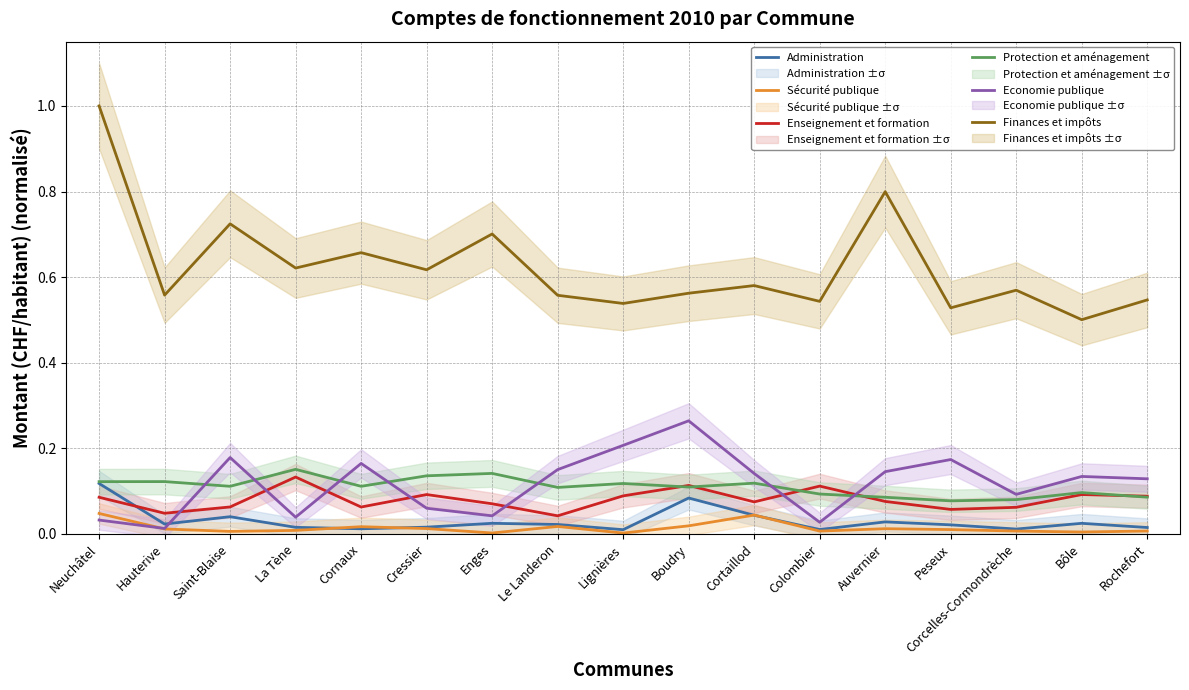

The Administration series shows 0.0 at Cressier. True or false?

False